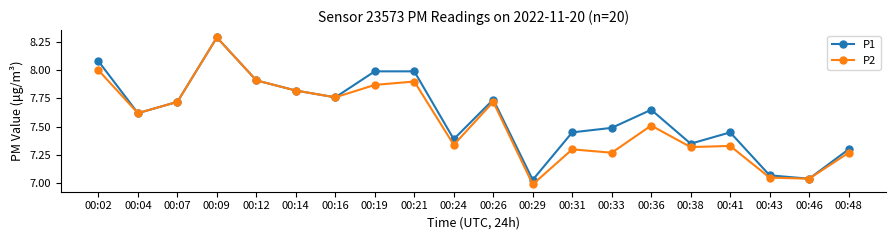

The P2 series shows 5.0 at 00:48. True or false?

False